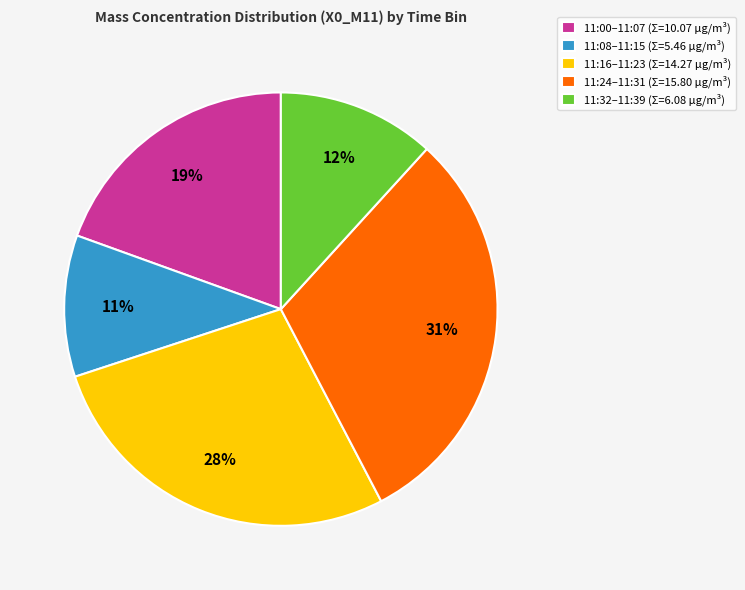

To the nearest percent, what is the average slice percentage?

20%